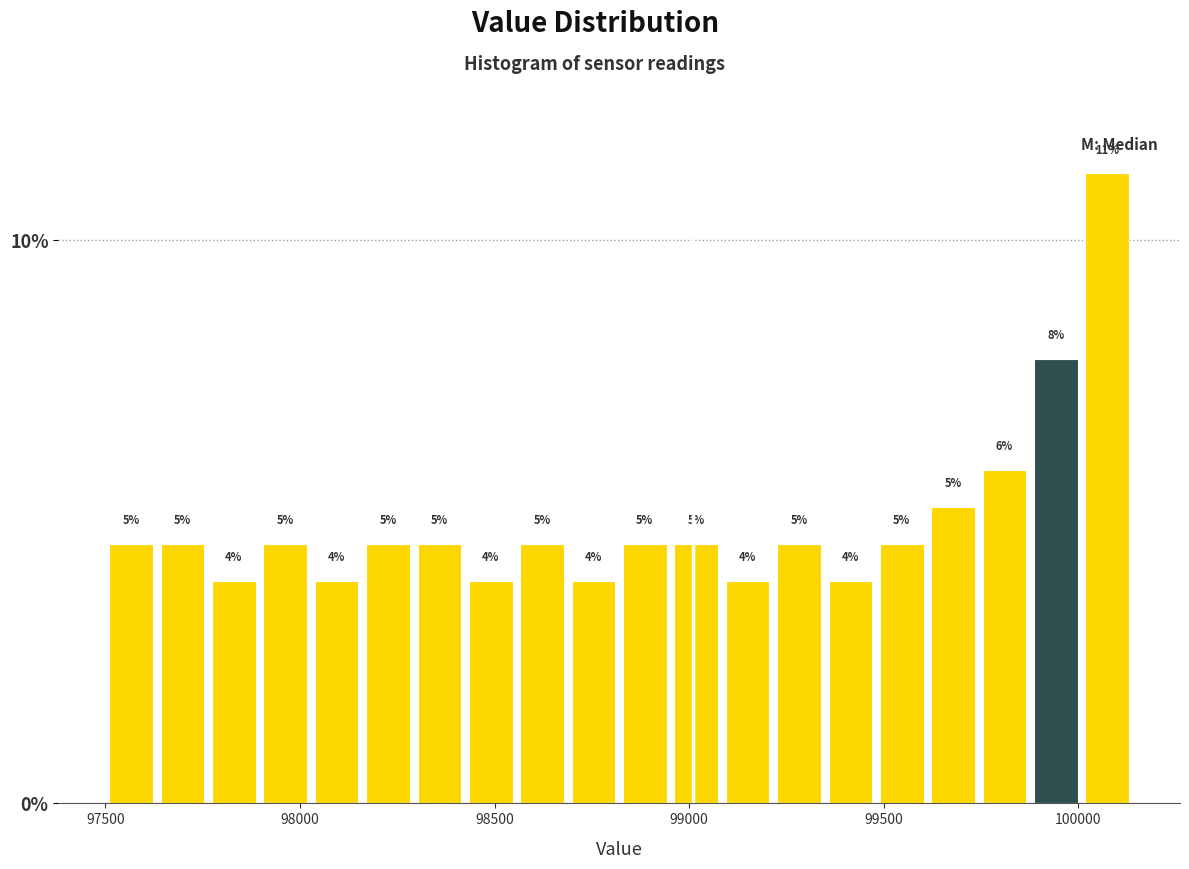

Around what value on the x-axis is the tallest bar? Give the approximate position of its centre, as read against the axis.

100050